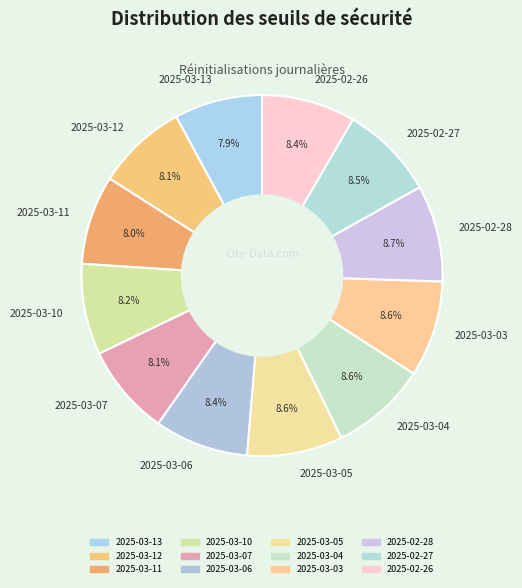

What percentage is the 2025-03-13 slice, to the nearest percent?

8%